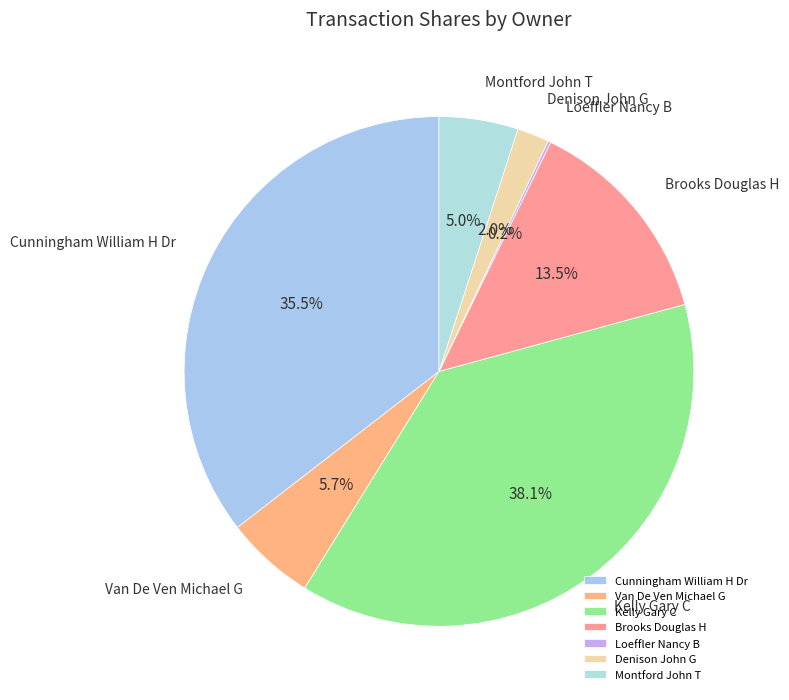

Does Brooks Douglas H account for over 50% of the chart?

No